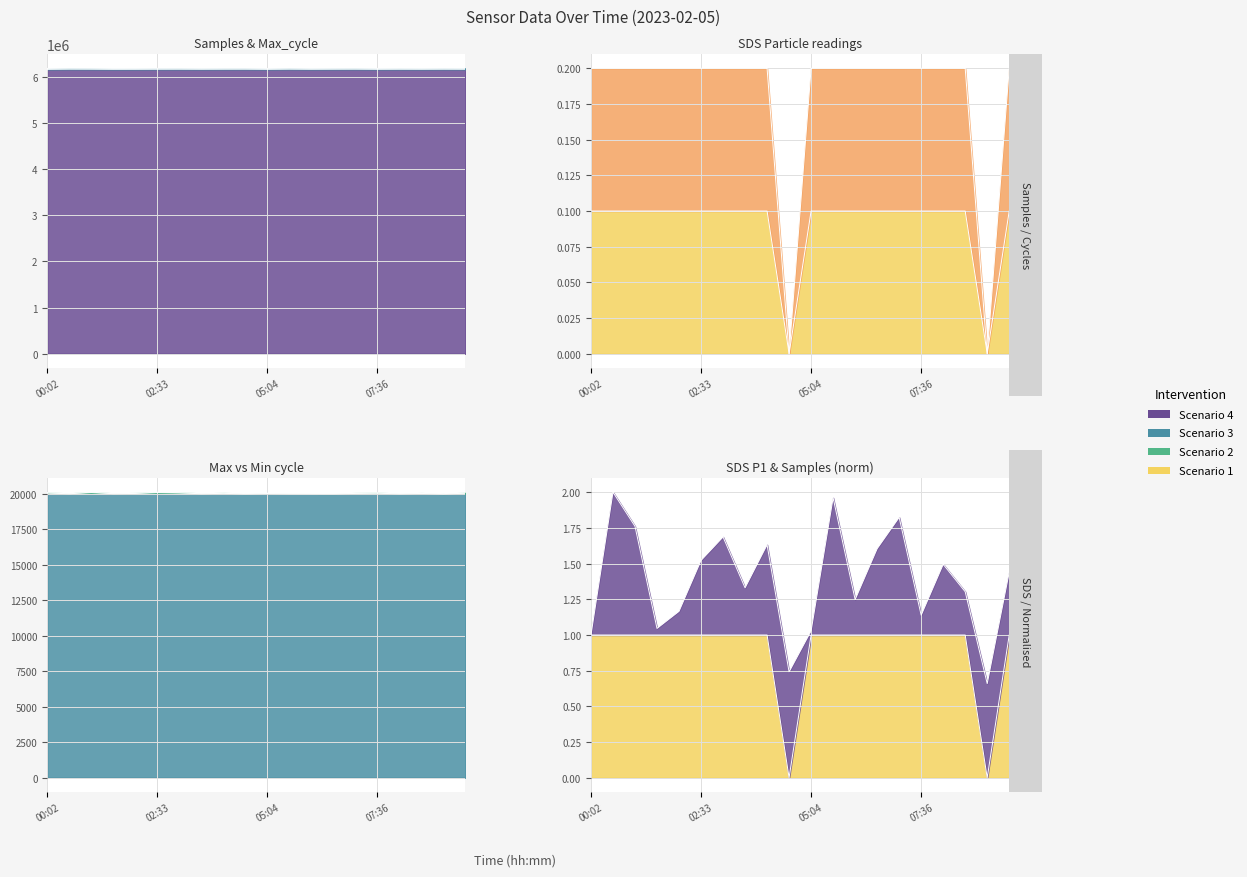

Does the chart display data point markers on the line(s)?

No